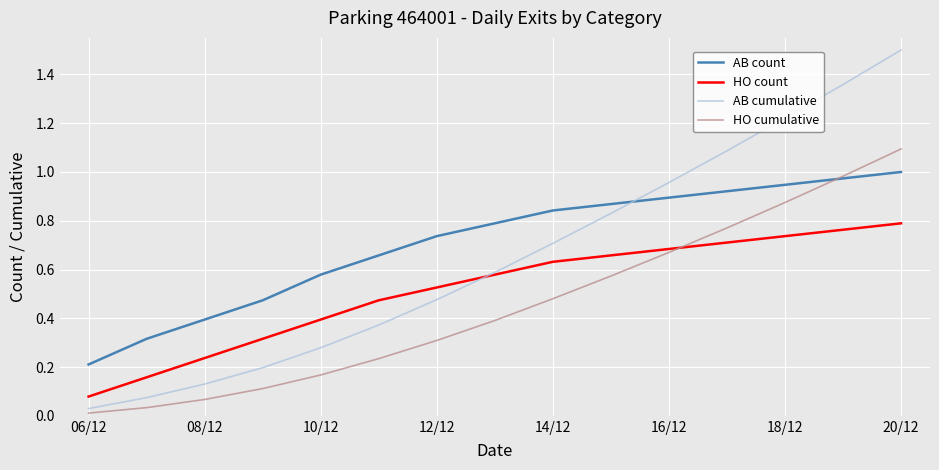

List the series in order of their peak value, highest first.

AB cumulative, HO cumulative, AB count, HO count